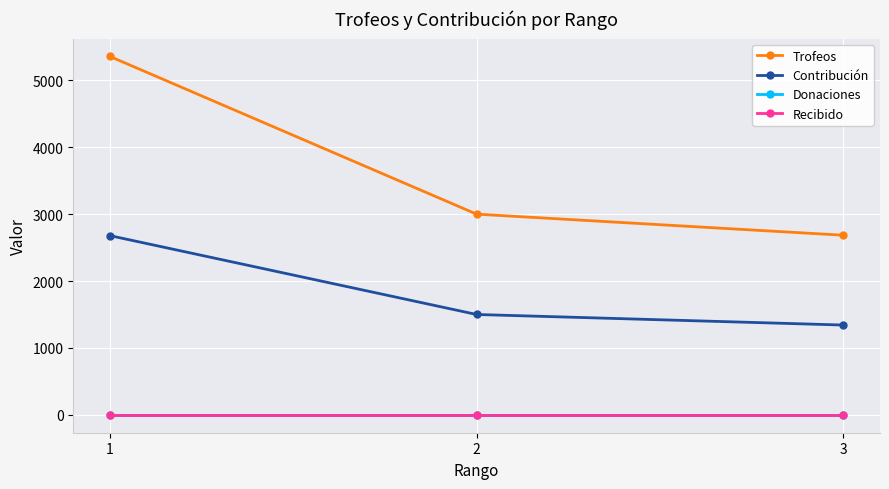

Rank the categories by Contribución value from lowest to highest.

3, 2, 1